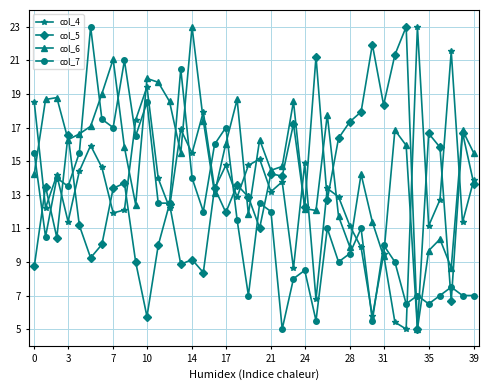

True or false: col_6 has more than 1 points higher than both neighbors.

True